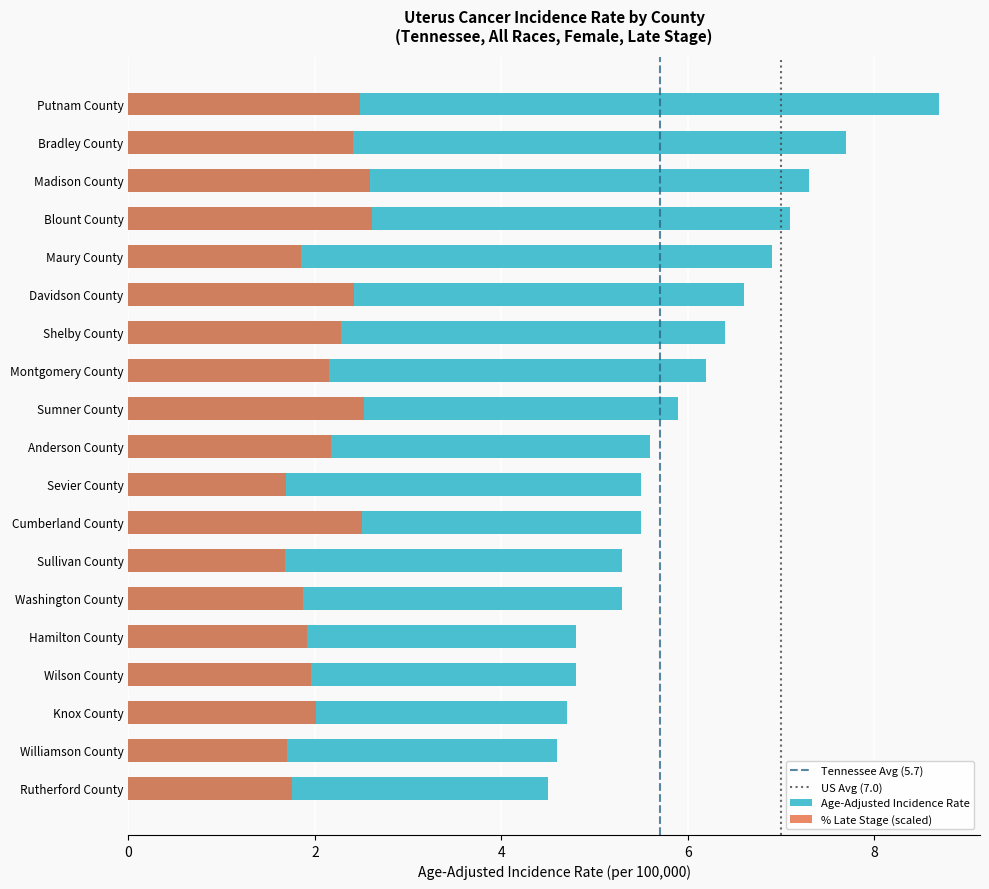

What is the average value of the Percent Late Stage series?

2.1